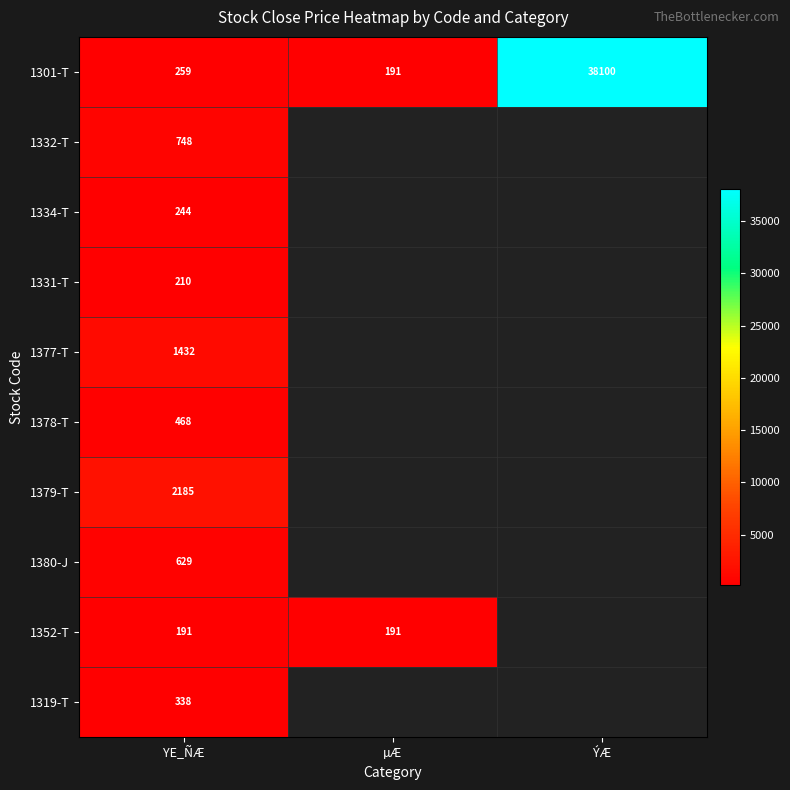

The value of 1301-T at µÆ is 305. True or false?

False